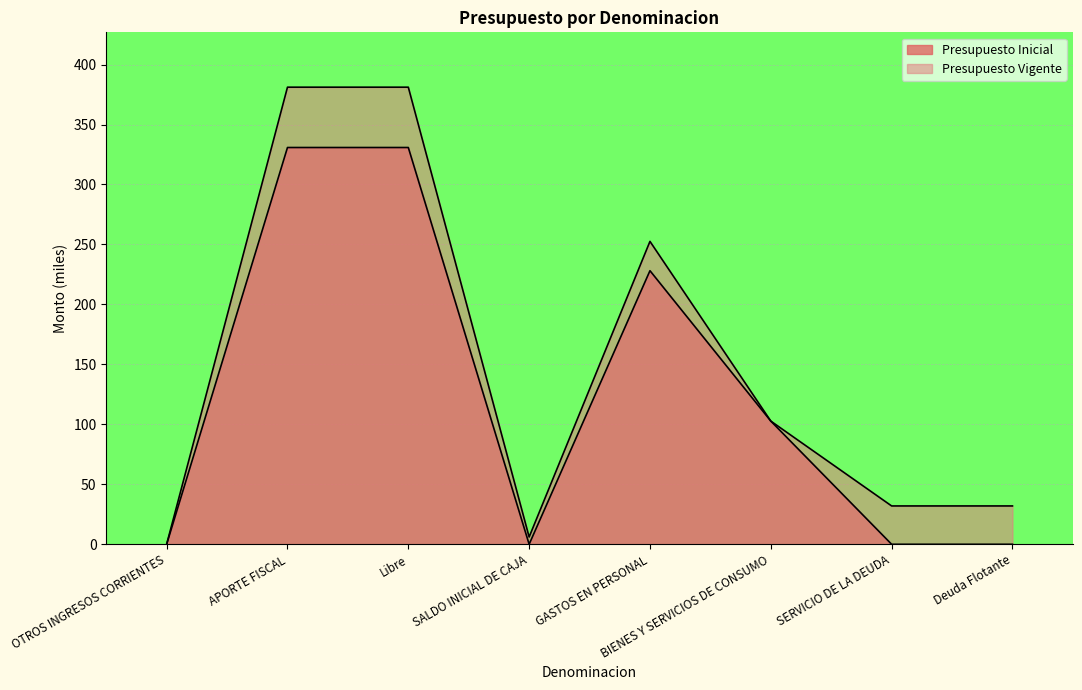

Which series changed the most between APORTE FISCAL and GASTOS EN PERSONAL?

Presupuesto Vigente